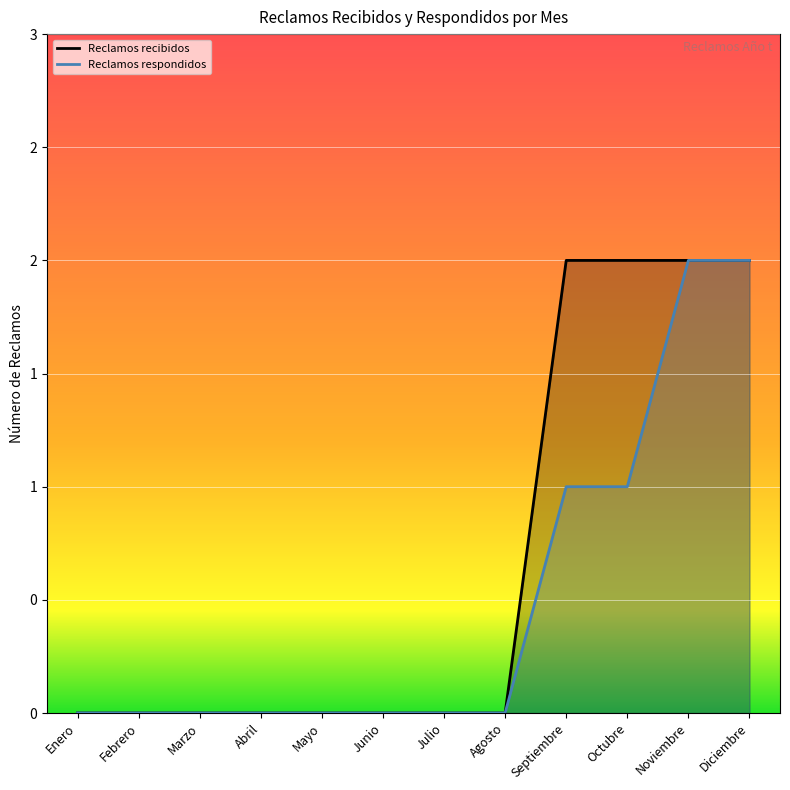

Reading right to left, extract all data points from this chart.

Número de reclamos recibidos al año t: Diciembre=2	Noviembre=2	Octubre=2	Septiembre=2	Agosto=0	Julio=0	Junio=0	Mayo=0	Abril=0	Marzo=0	Febrero=0	Enero=0
Número de reclamos respondidos en año t: Diciembre=2	Noviembre=2	Octubre=1	Septiembre=1	Agosto=0	Julio=0	Junio=0	Mayo=0	Abril=0	Marzo=0	Febrero=0	Enero=0